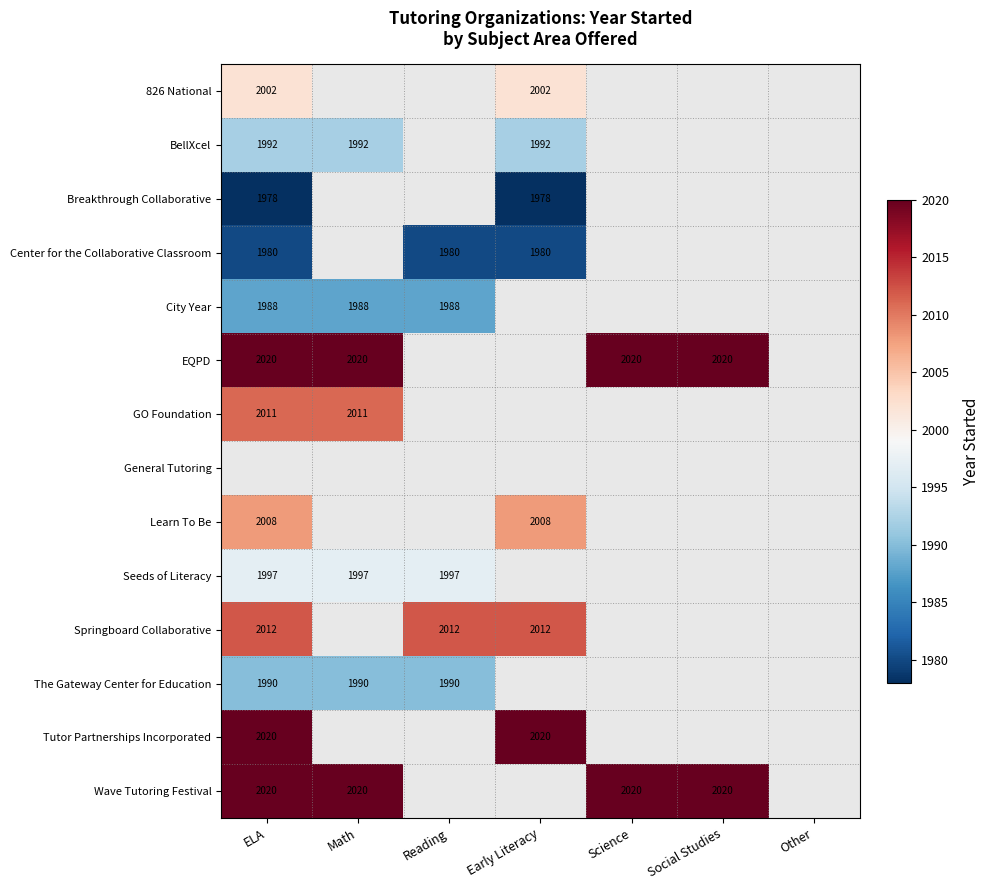

How many distinct data groups are displayed?

14